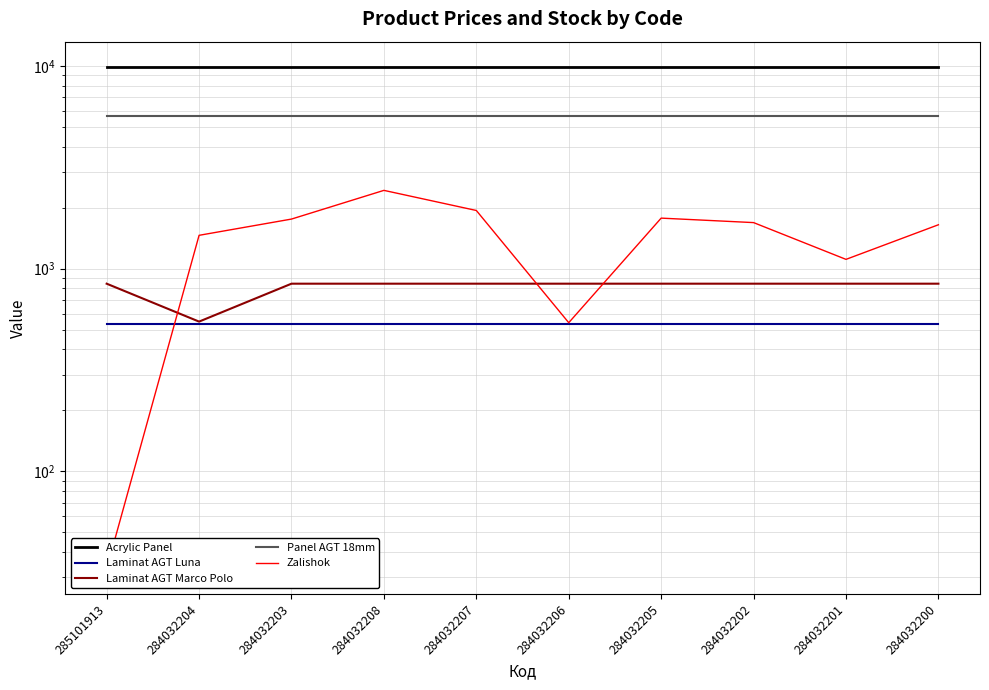

Is it true that Panel AGT 18mm equals 7708.8 at 284032206?

False